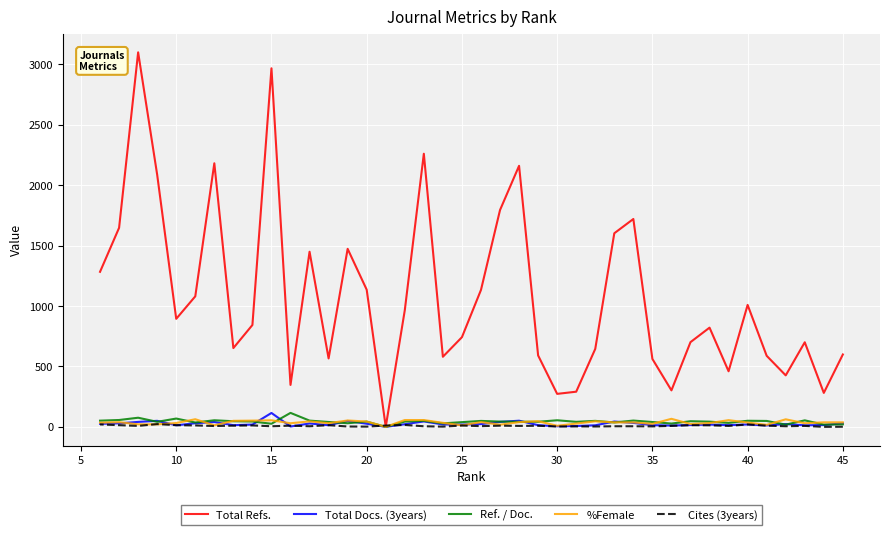

List the series in order of their peak value, highest first.

Total Refs., Ref. / Doc., Total Docs. (3years), %Female, Cites (3years)